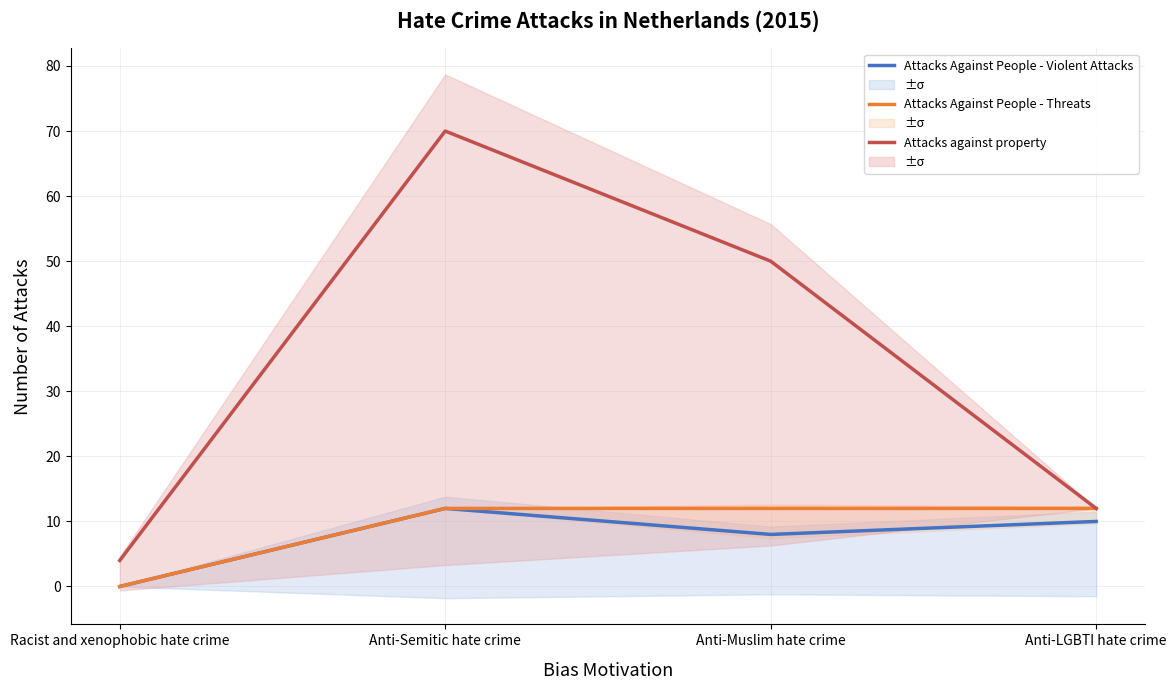

What value does the Attacks Against People - Violent Attacks series have at Anti-Semitic hate crime?

12